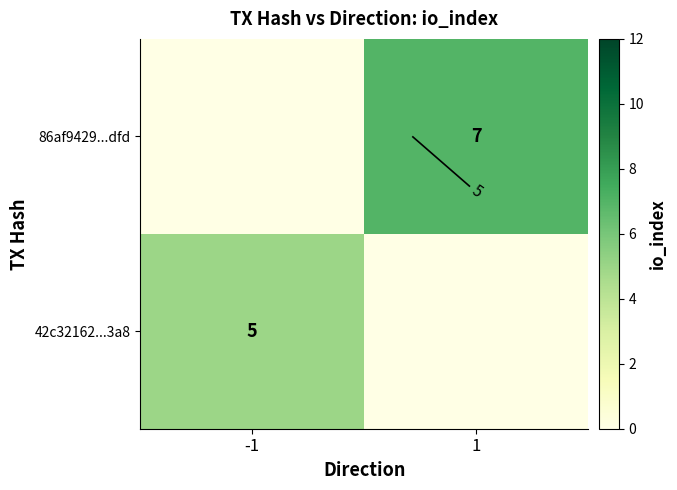

What is the maximum value shown in the chart?

7